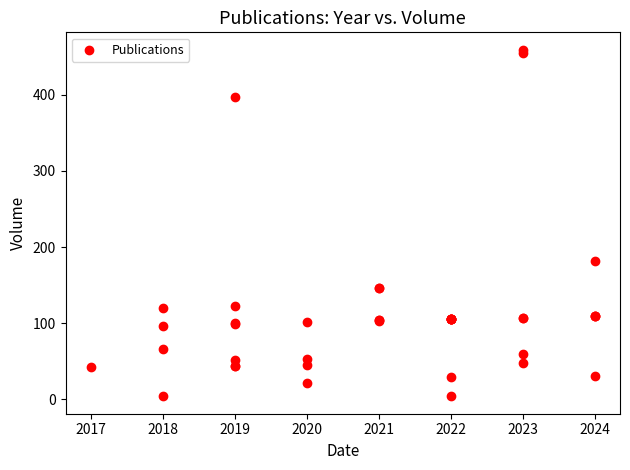

What Y value in the scatter plot is closest to 231?

182